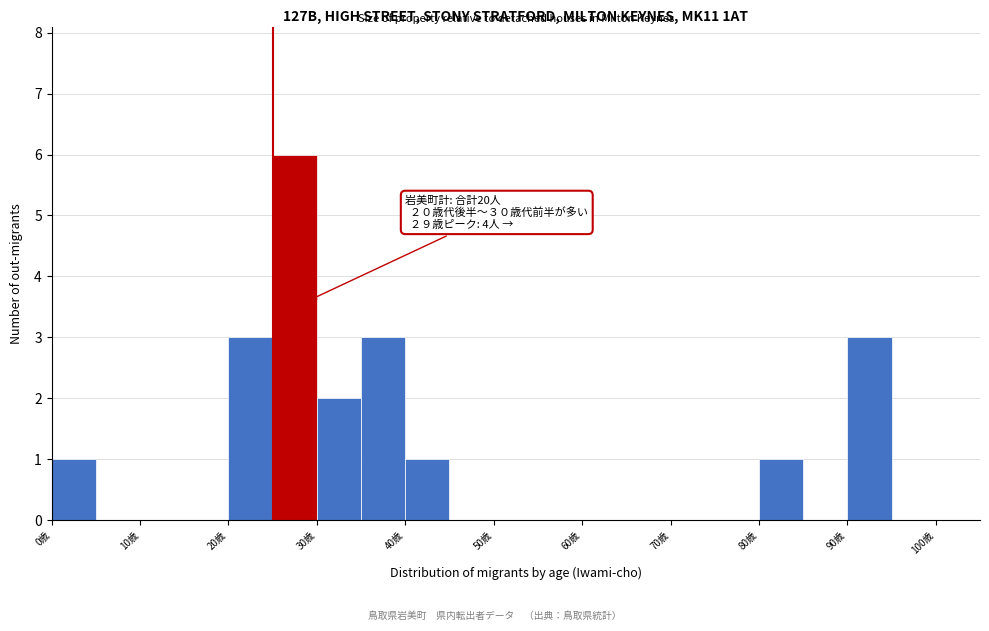

Over which range of the x-axis is the bar tallest?

25 to 30